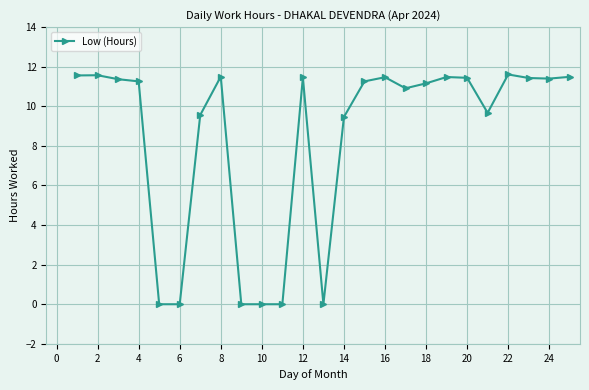

True or false: there are more than 2 points higher than both neighbors.

True